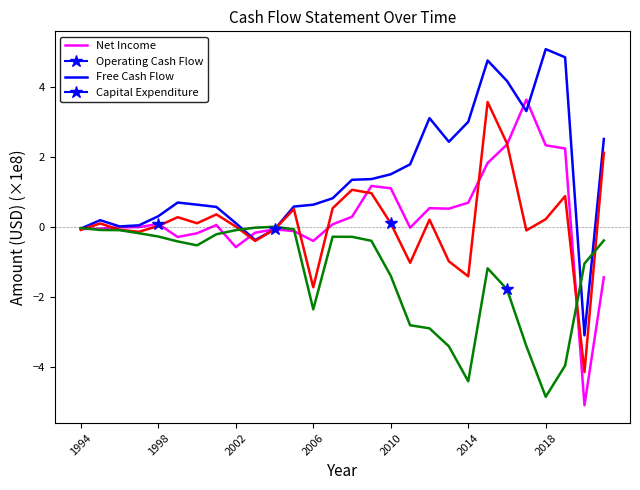

Does the chart have visible grid lines?

No